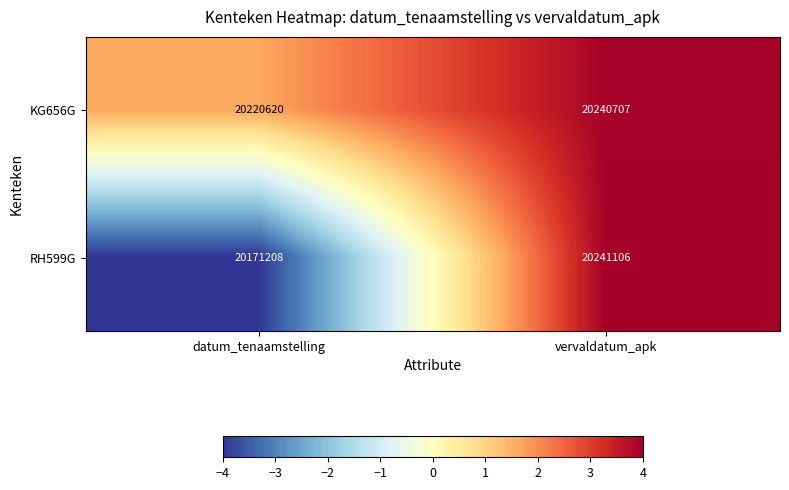

What is the sum of the RH599G values at vervaldatum_apk and datum_tenaamstelling?

40412314